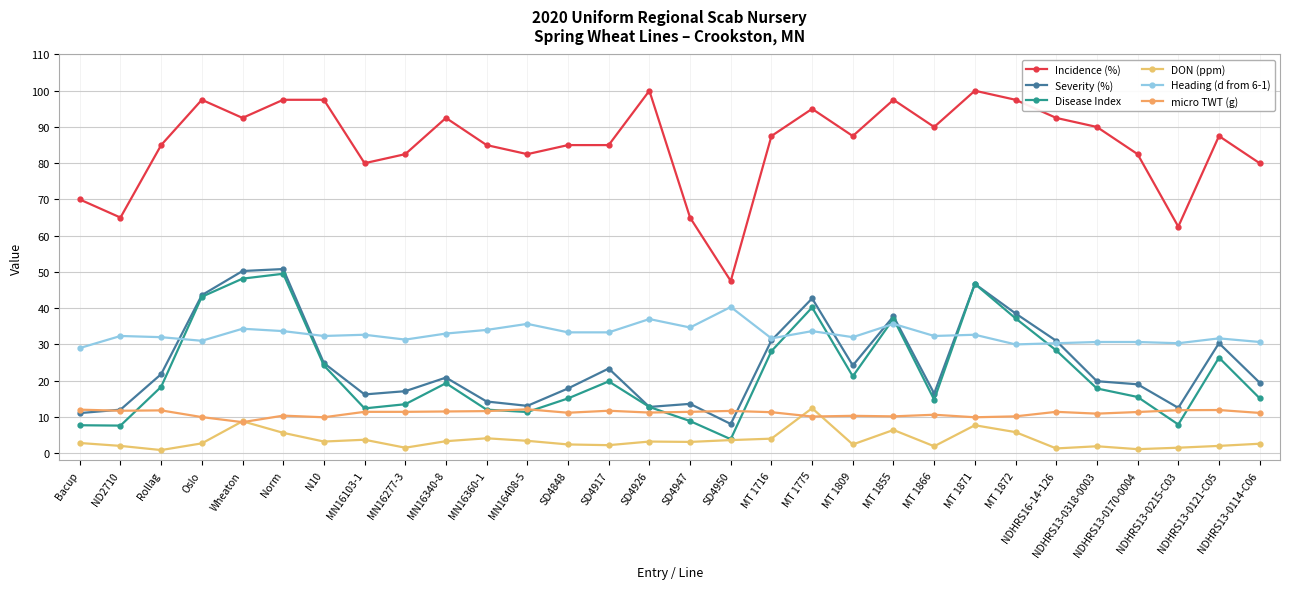

At which label is Severity (%) closest to 29?

NDHRS13-0121-C05